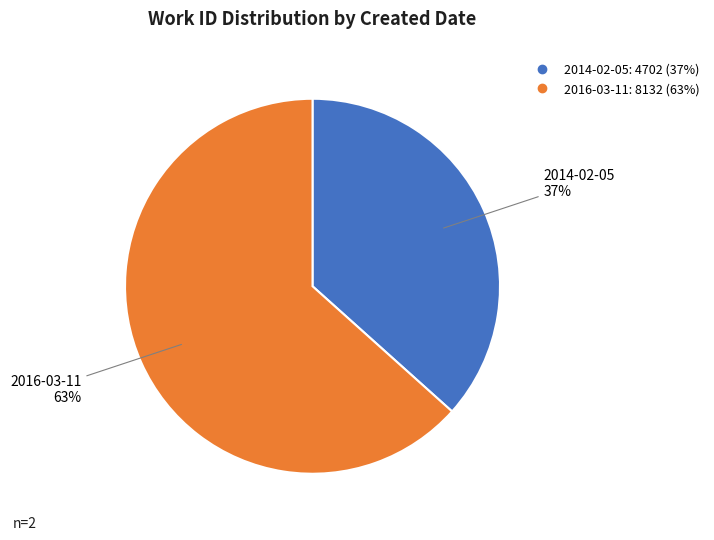

Does 2014-02-05 represent more than half of the total?

No